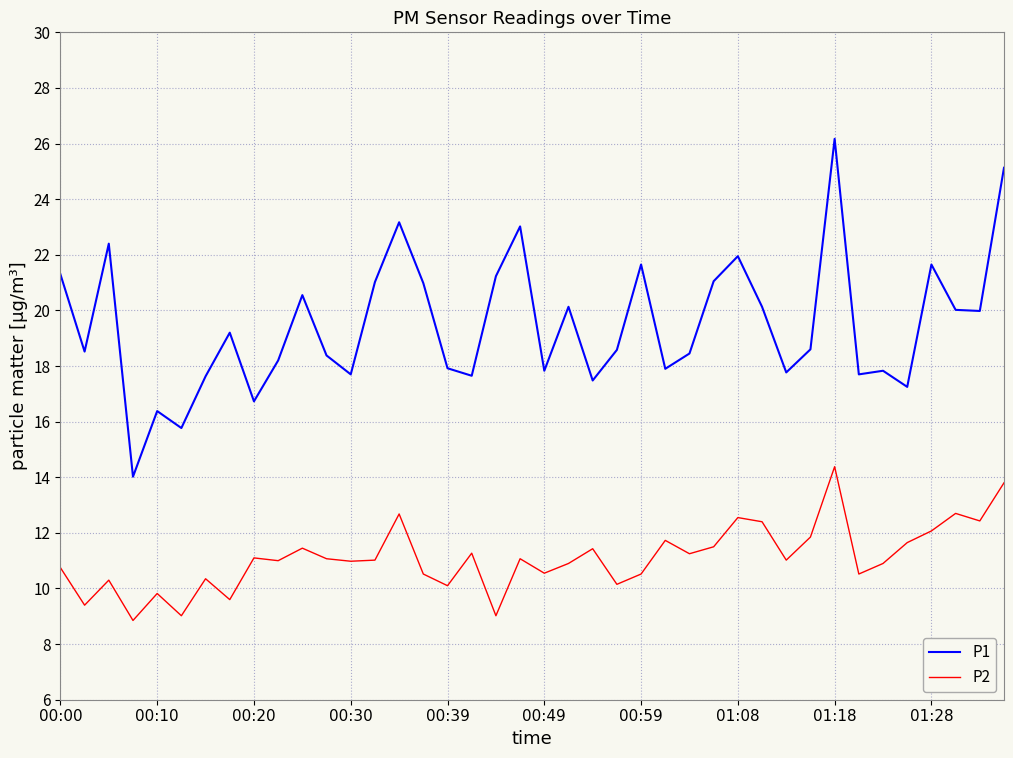

Which series has the largest range (max minus min)?

P1